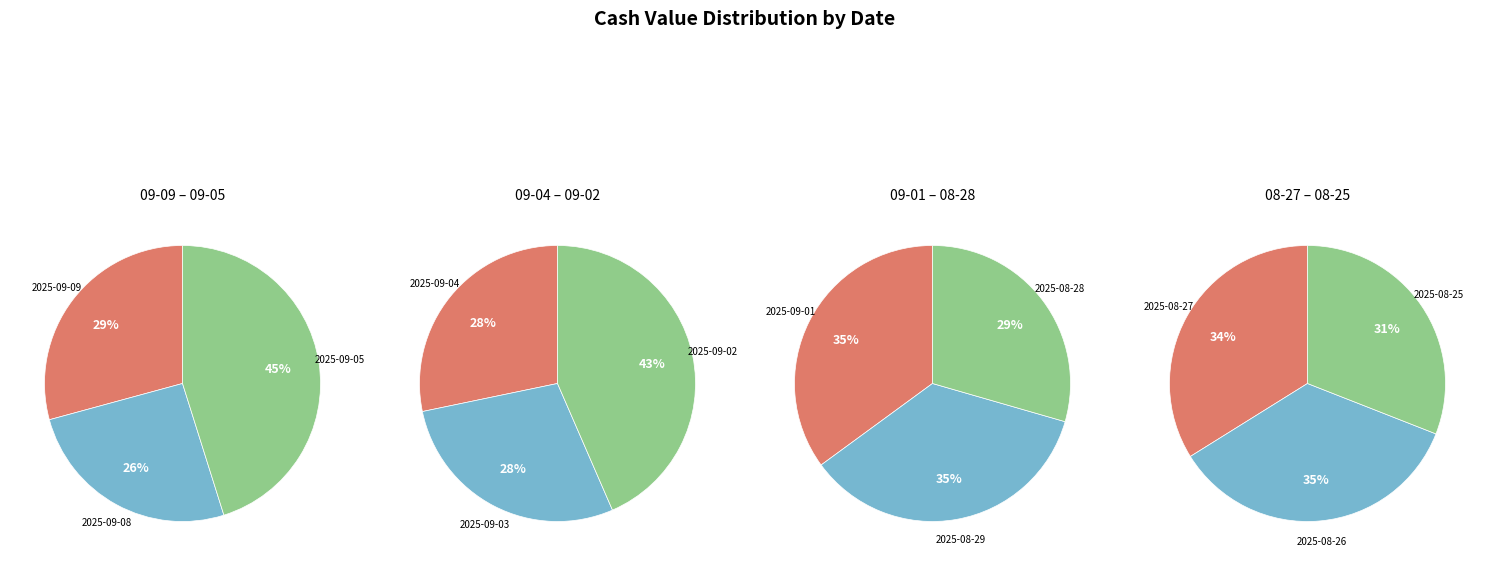

The 2025-09-08 slice represents 1% of the pie. True or false?

False